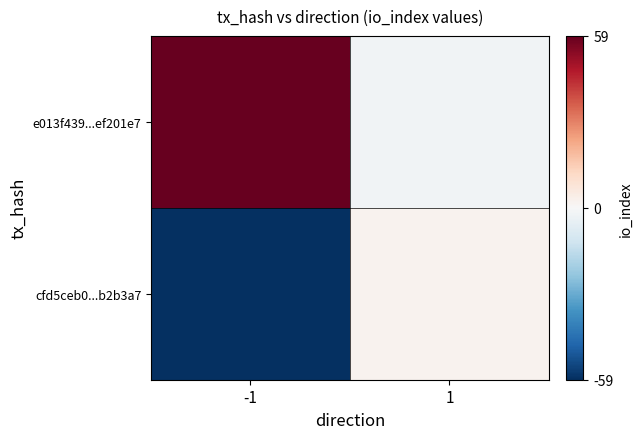

Reading right to left, what are all the values shown in this chart?

e013f439...ef201e7: 1=-2	-1=59
cfd5ceb0...b2b3a7: 1=2	-1=-59